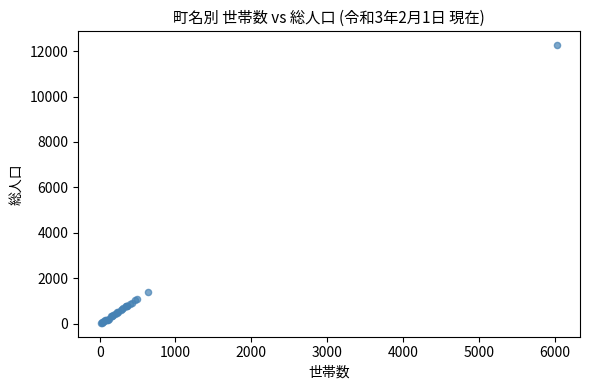

What Y value in the scatter plot is closest to 6148?

1408